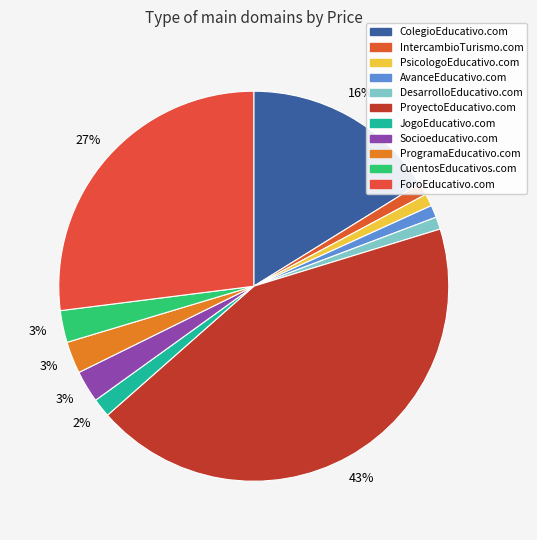

True or false: ProgramaEducativo.com accounts for 11% of the total.

False